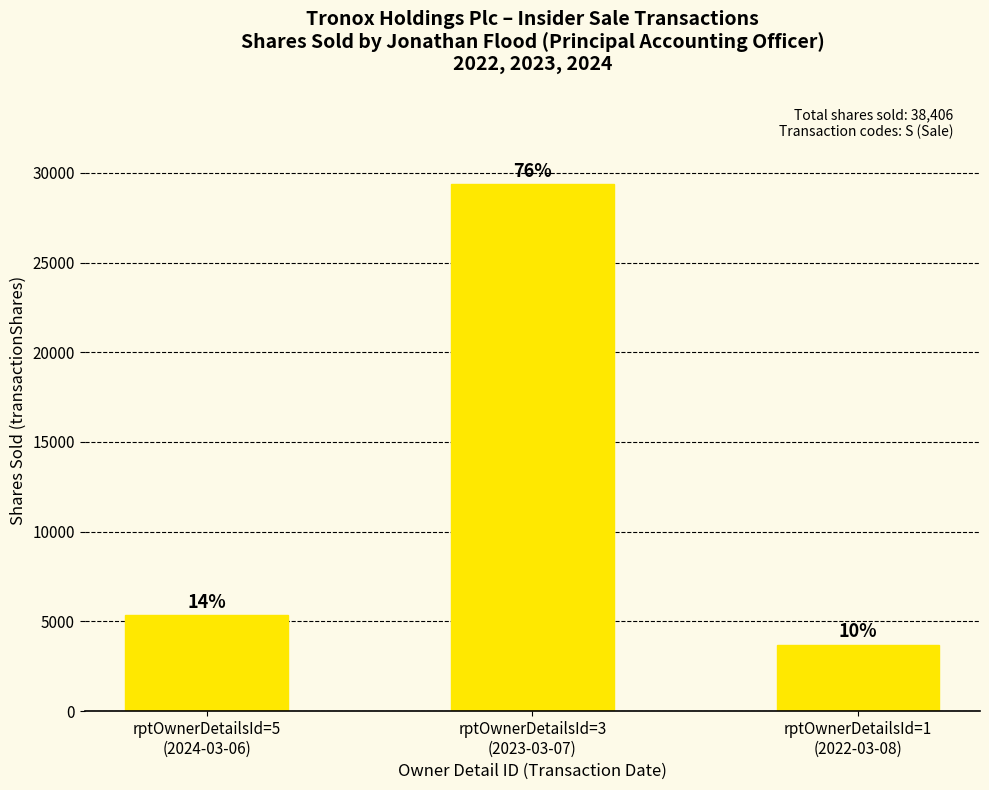

The chart shows a value of 2742 at rptOwnerDetailsId=5
(2024-03-06). True or false?

False